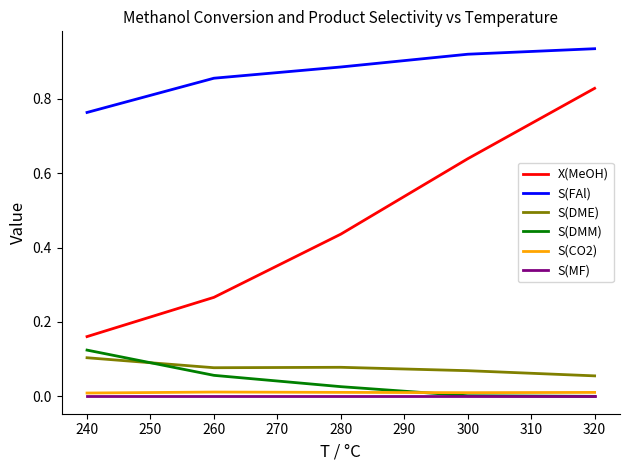

The value of S(DMM) at 240 is 0.0. True or false?

False